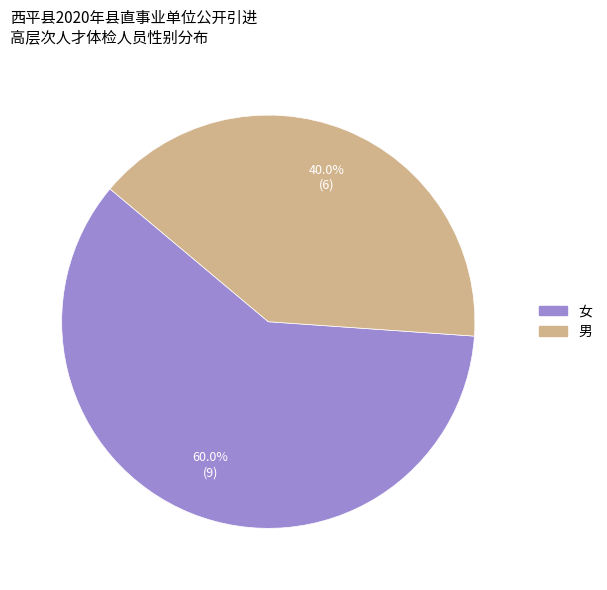

To the nearest percent, what is the difference between the largest and smallest slice percentages?

20%